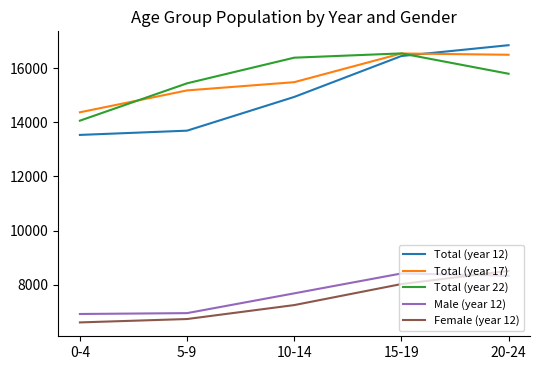

Is the value of Total (year 22) at 20-24 greater than the value of Female (year 12) at 0-4?

Yes